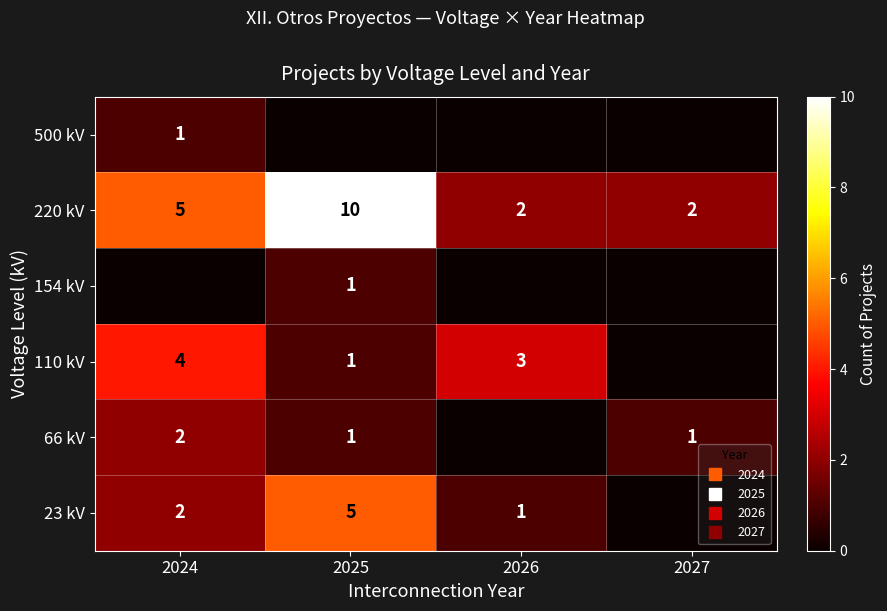

List the series in order of their peak value, lowest first.

154 kV, 500 kV, 66 kV, 110 kV, 23 kV, 220 kV